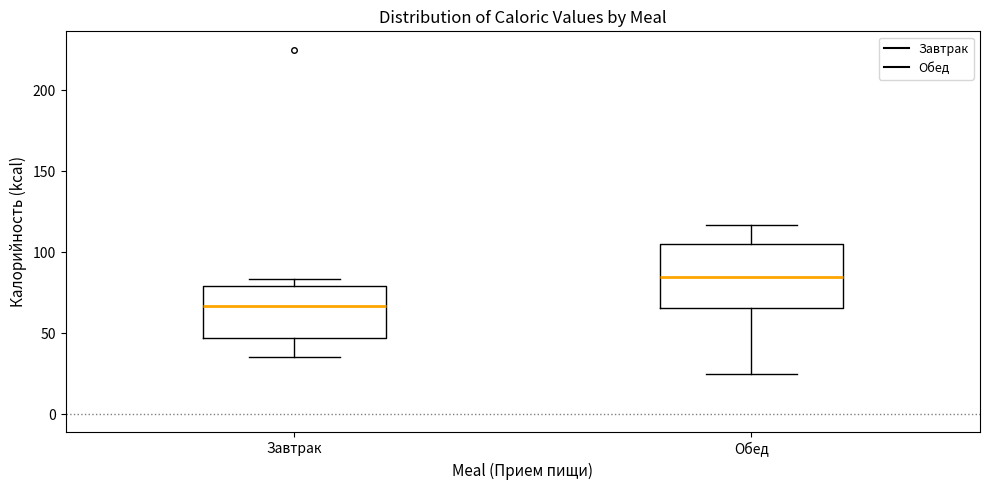

Reading left to right, read every box against the y-axis: the position of its median line, the range the box covers, and the ends of its whiskers. The values are not printed on the chart, so give them approximately, as read against the axis.

Завтрак: median 65, box 45 to 80, whiskers 35 to 85
Обед: median 85, box 65 to 105, whiskers 25 to 115